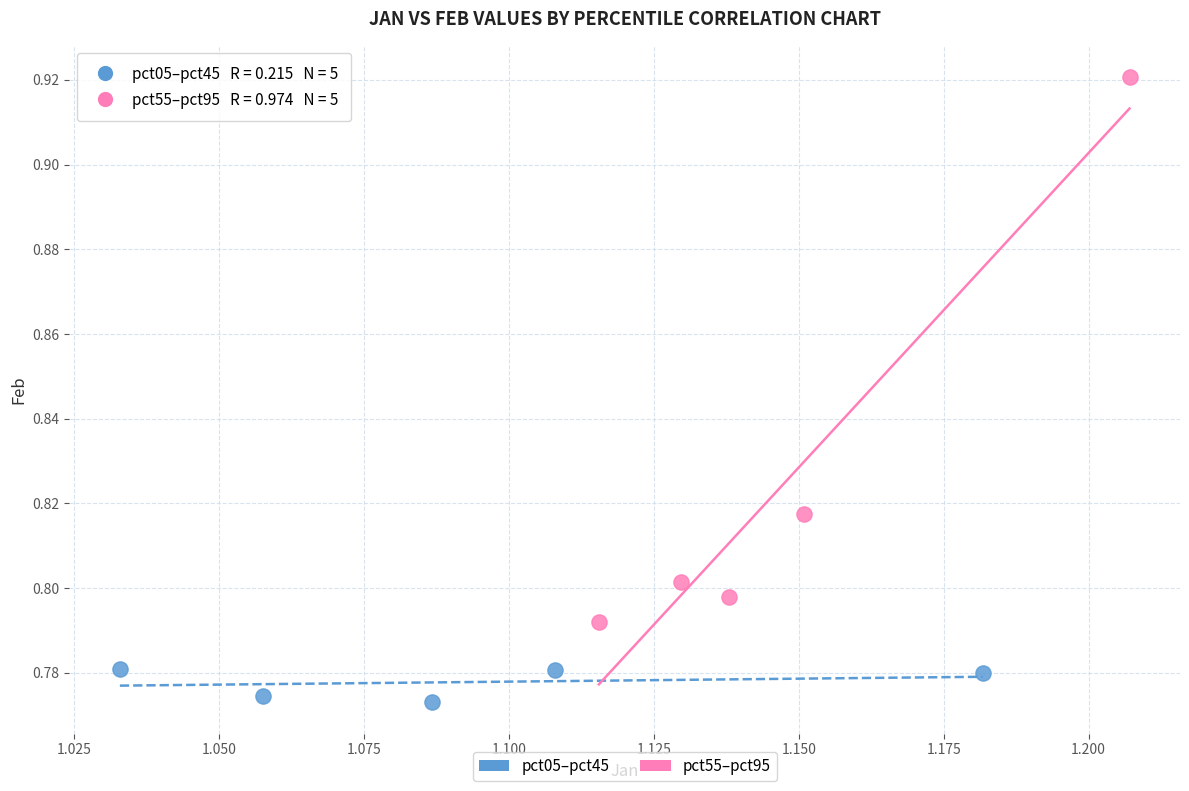

Which series reaches the maximum Y coordinate?

pct55–pct95